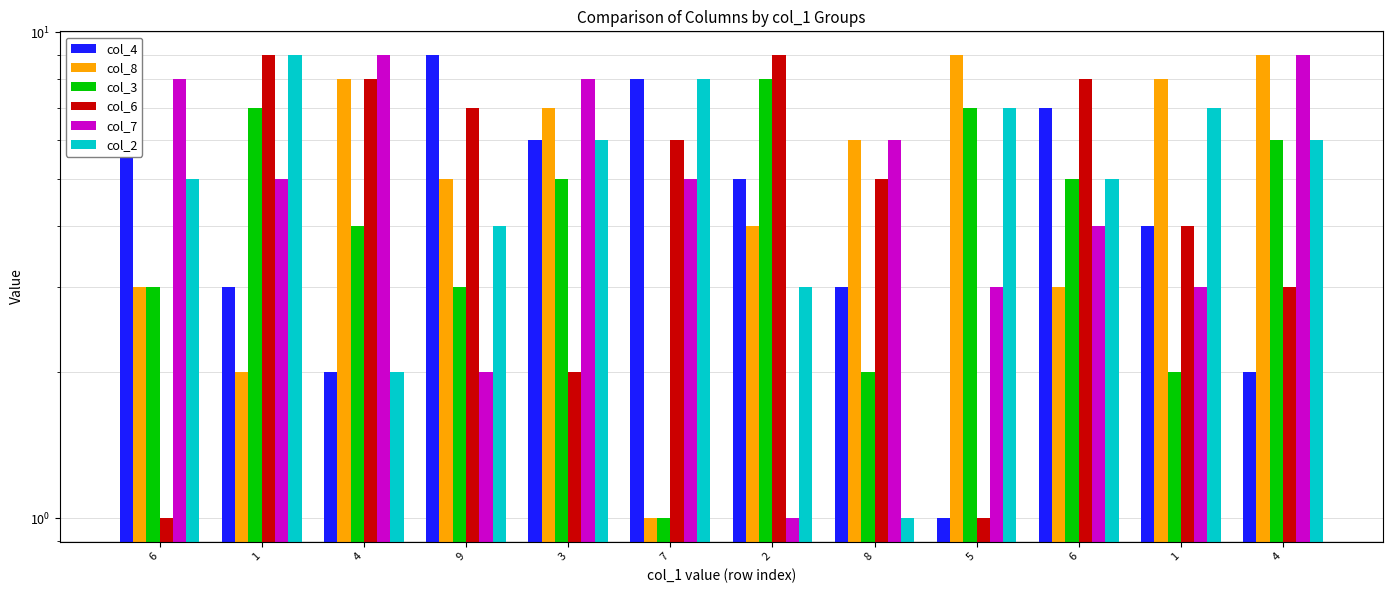

What is the value of the col_4 bar at the 11th from the left?

3